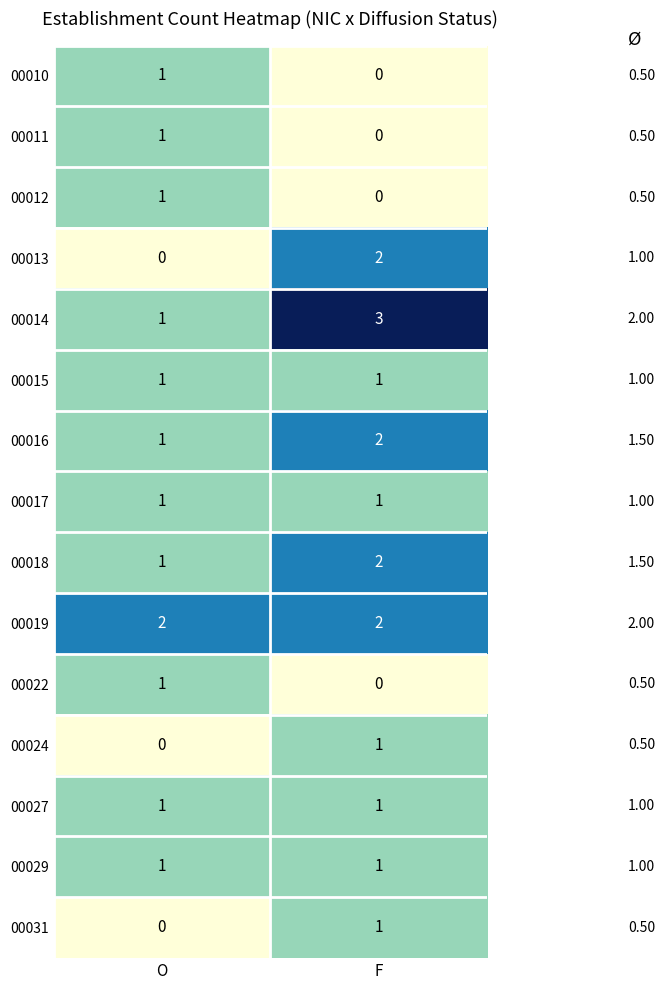

At which category is the sum across all series the highest?

F